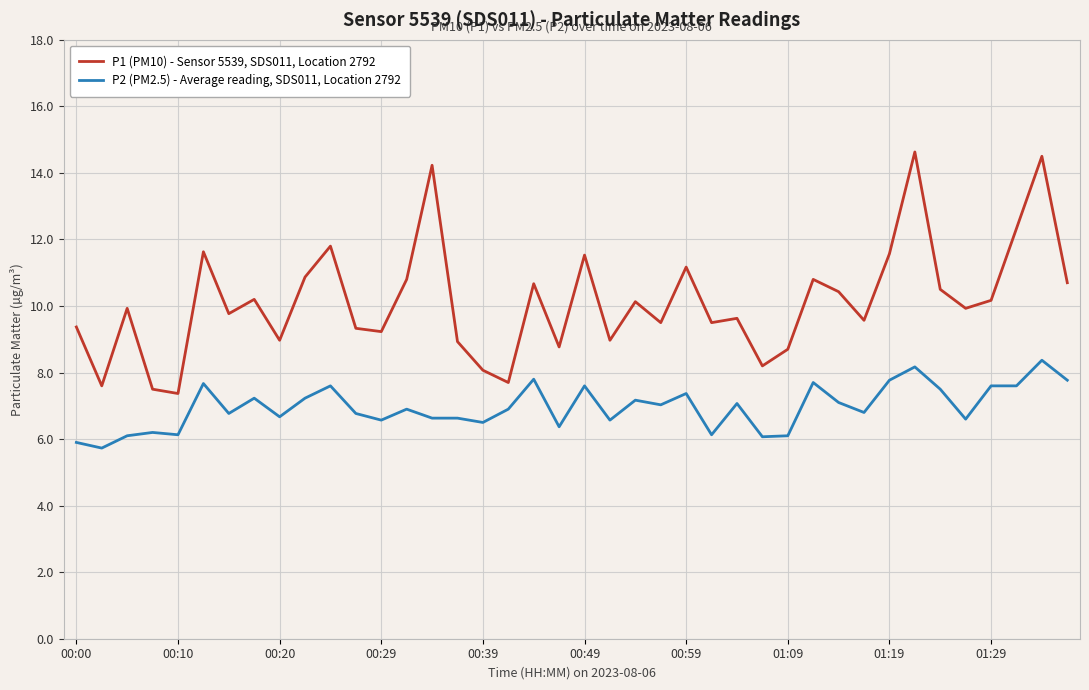

Rank the series by their average value, from lowest to highest.

P2 (PM2.5) - Average reading, SDS011, Location 2792, P1 (PM10) - Sensor 5539, SDS011, Location 2792